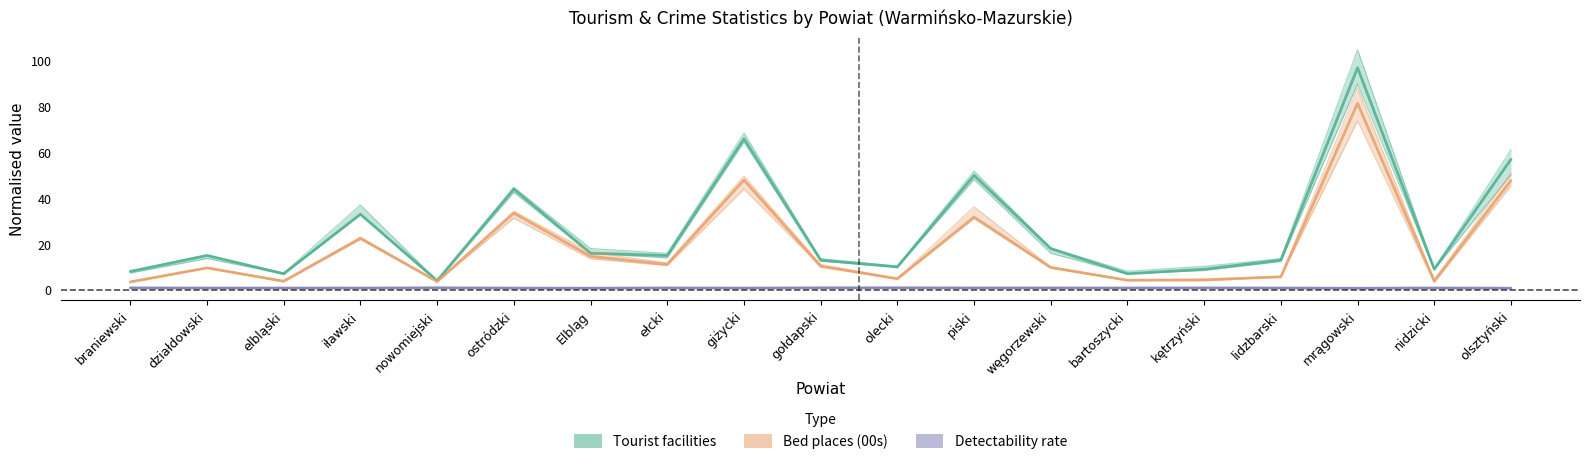

Which series has the widest spread of values?

Tourist facilities